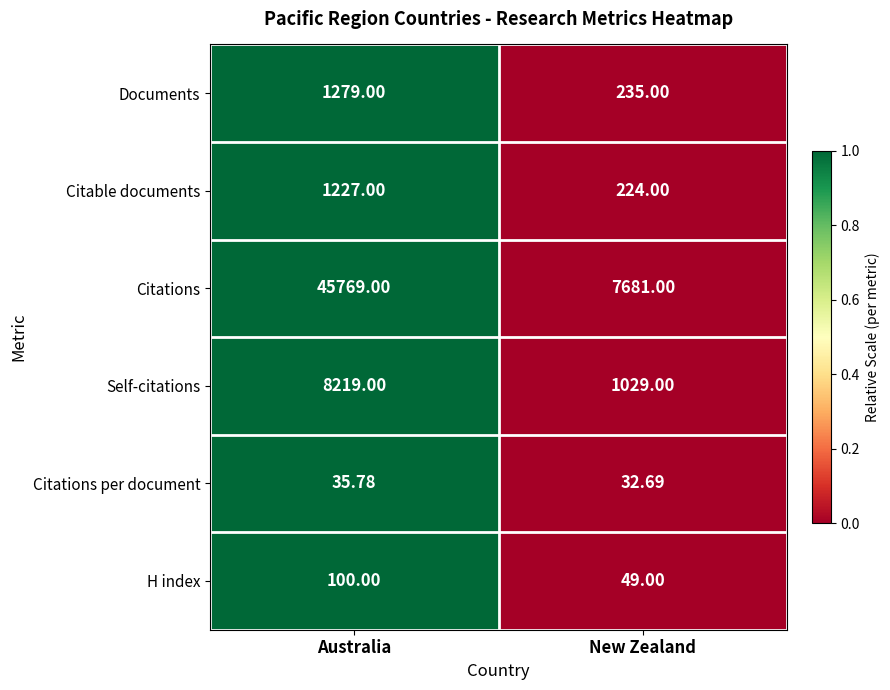

Rank the categories by Citations per document value from highest to lowest.

Australia, New Zealand